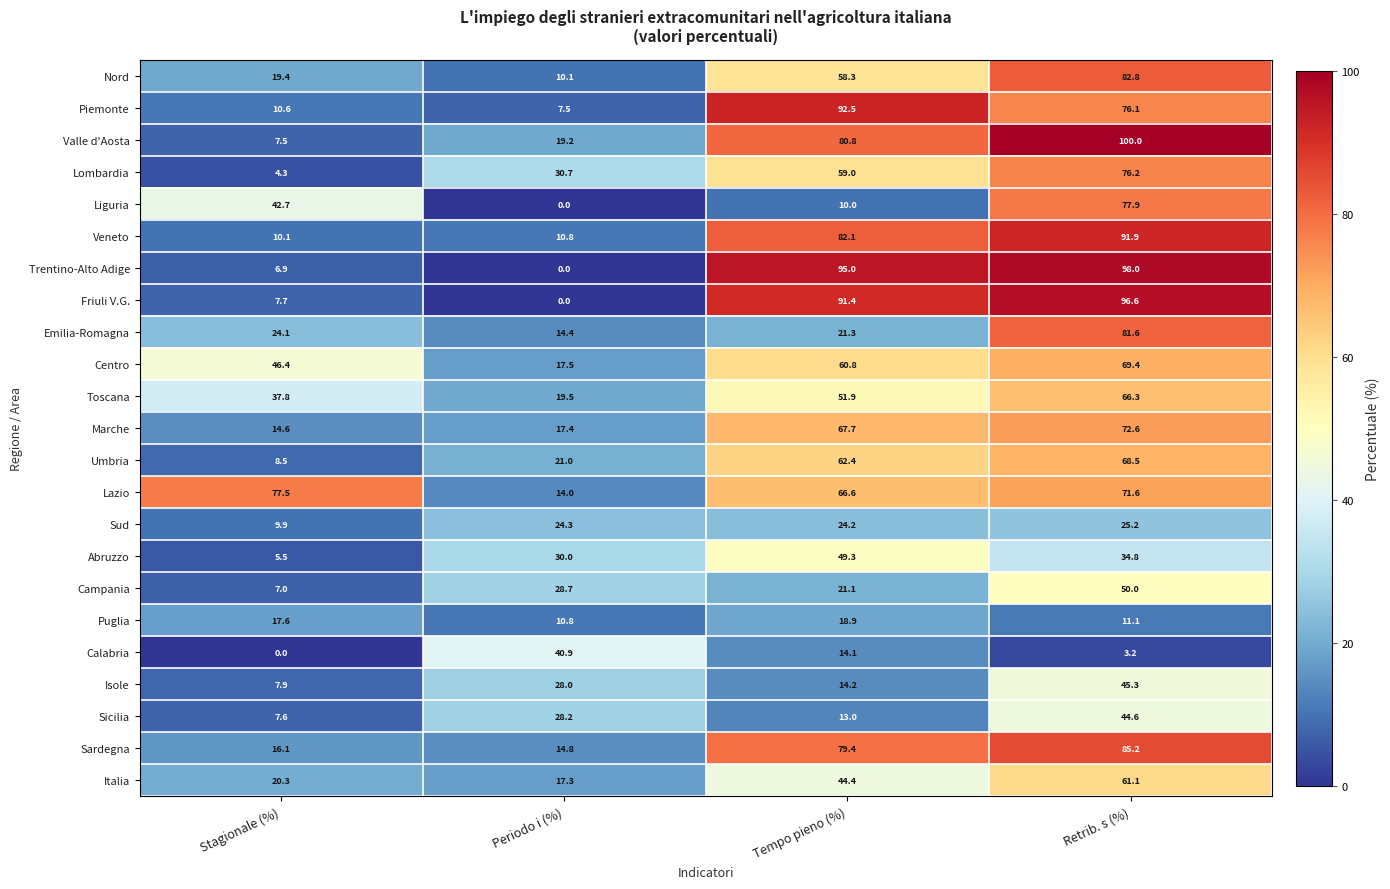

How many distinct data groups are displayed?

23